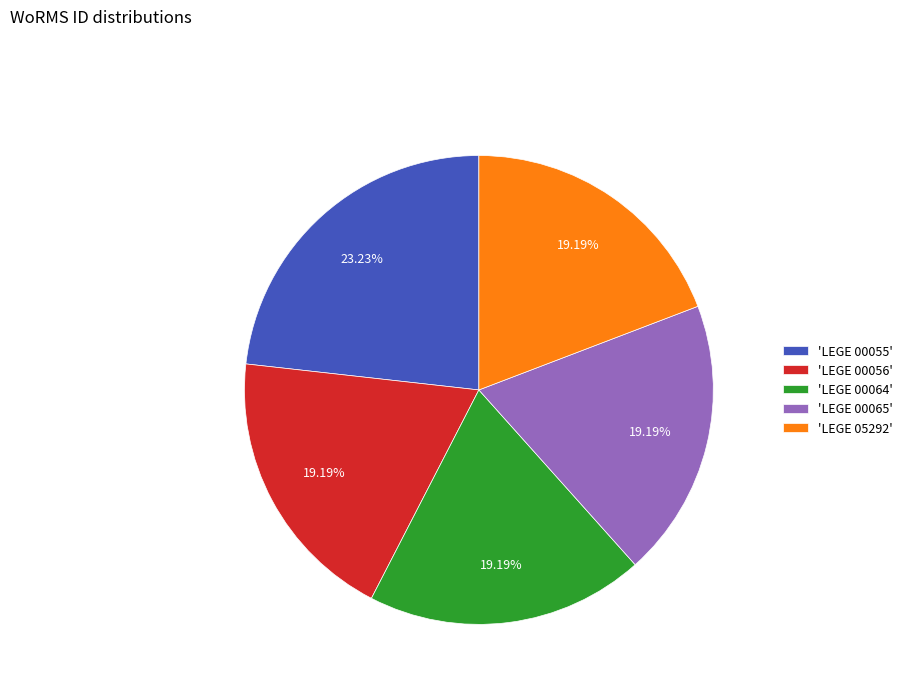

Do 'LEGE 00055' and 'LEGE 00056' together represent more than half of the pie?

No